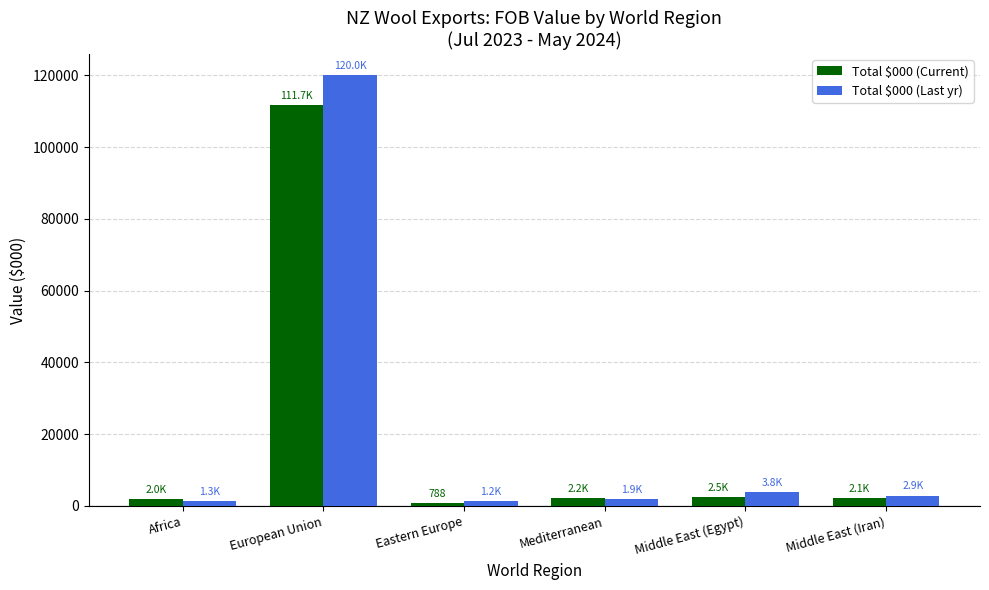

What is the lowest value of the Total $000 (Current) series?

788